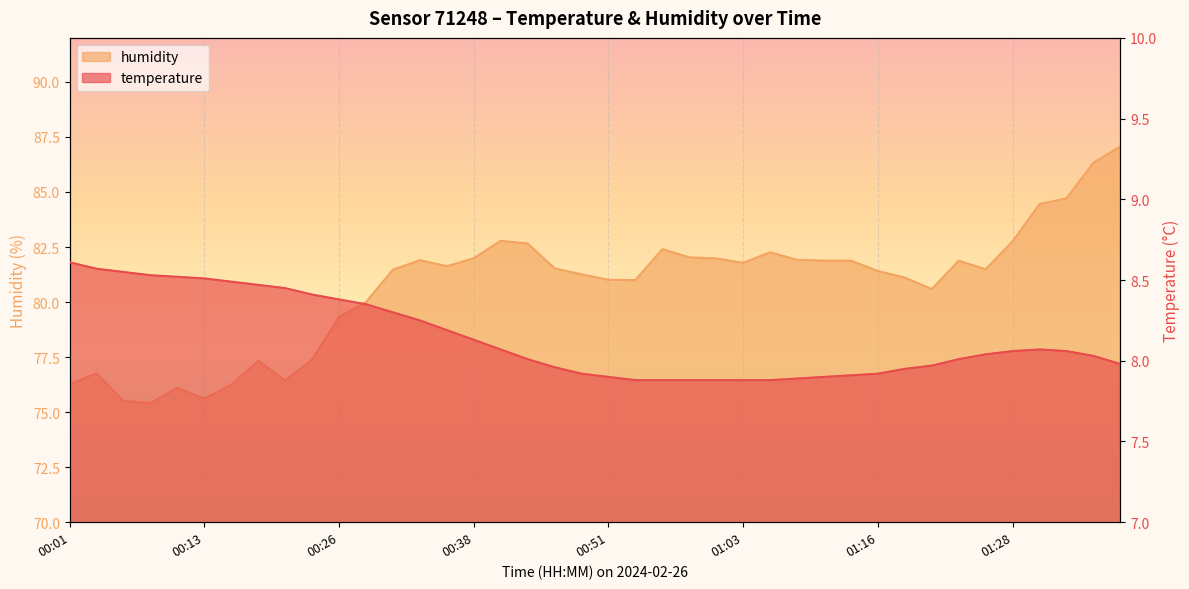

Rank the categories by temperature value from lowest to highest.

00:53, 00:56, 00:58, 01:01, 01:03, 01:06, 01:08, 00:51, 01:11, 01:13, 00:48, 01:16, 01:18, 00:46, 01:21, 01:39, 00:43, 01:23, 01:36, 01:26, 01:28, 01:33, 00:41, 01:31, 00:38, 00:36, 00:33, 00:31, 00:28, 00:26, 00:23, 00:21, 00:18, 00:16, 00:13, 00:11, 00:08, 00:06, 00:03, 00:01